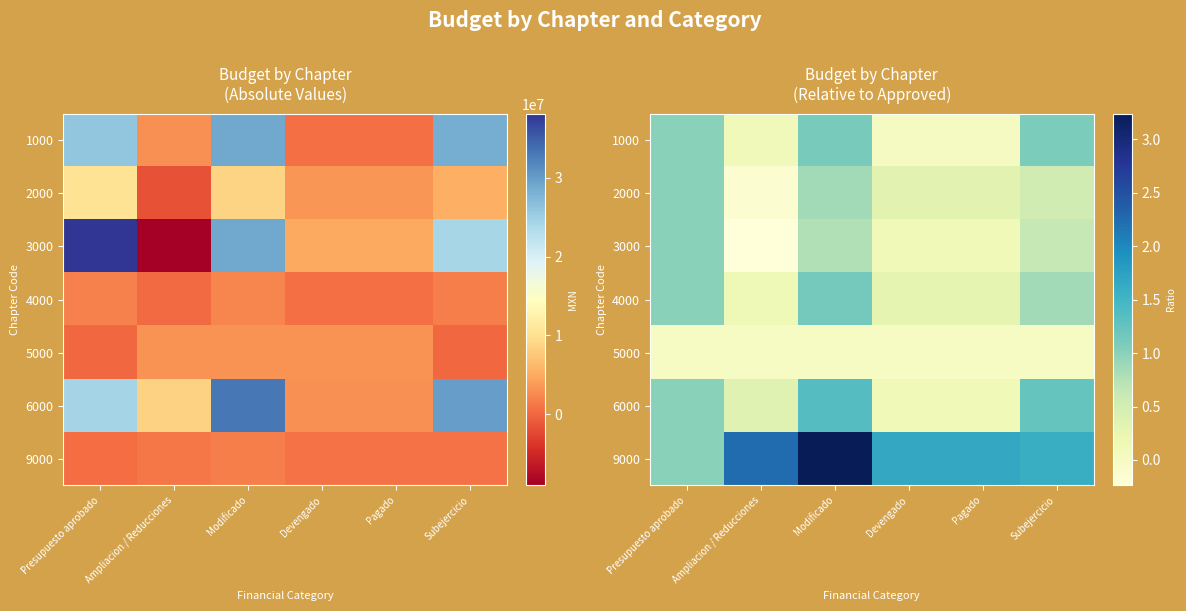

How many values in the 2000 series are below 0?

1